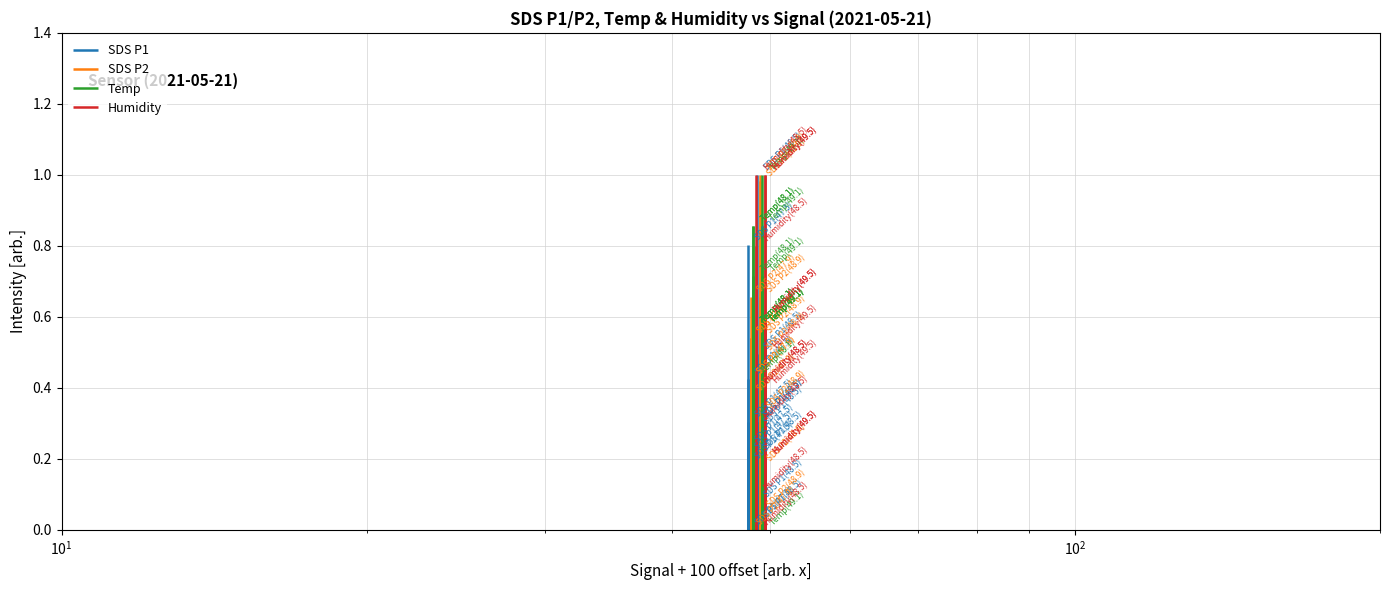

What are all the series names shown in the legend?

SDS P1, SDS P2, Temp, Humidity